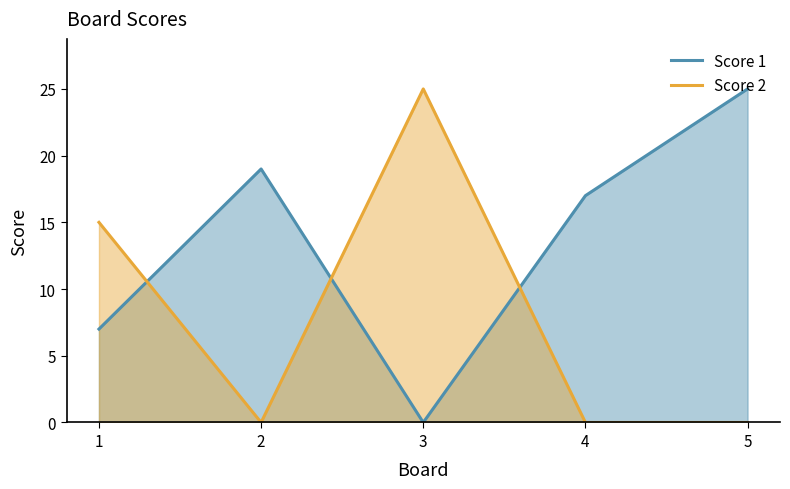

Where is Score 1 nearest to the value 12?

1